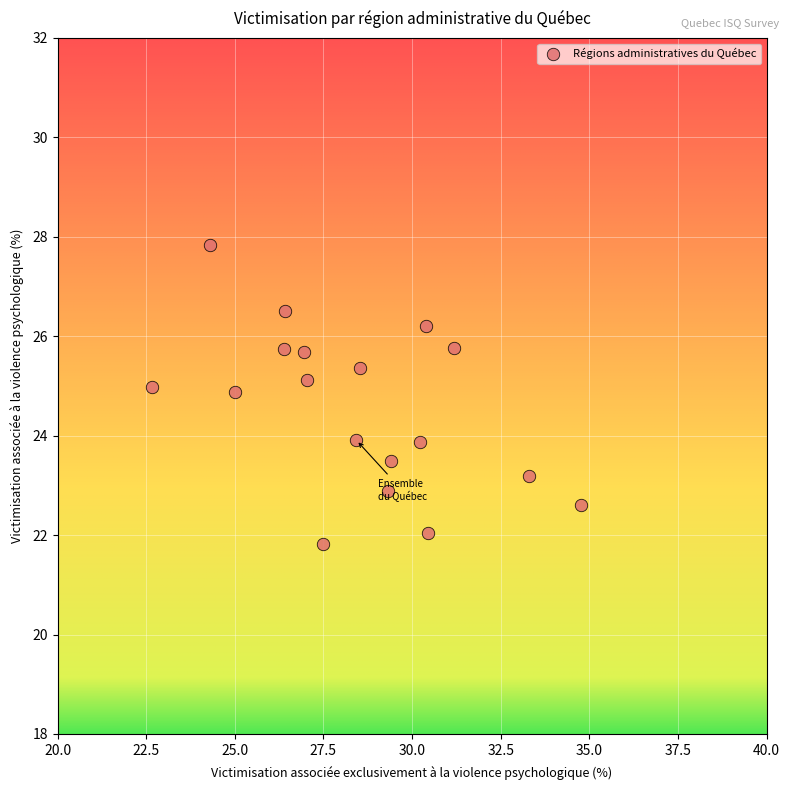

What is the range of Y values (max minus min)?

6.0